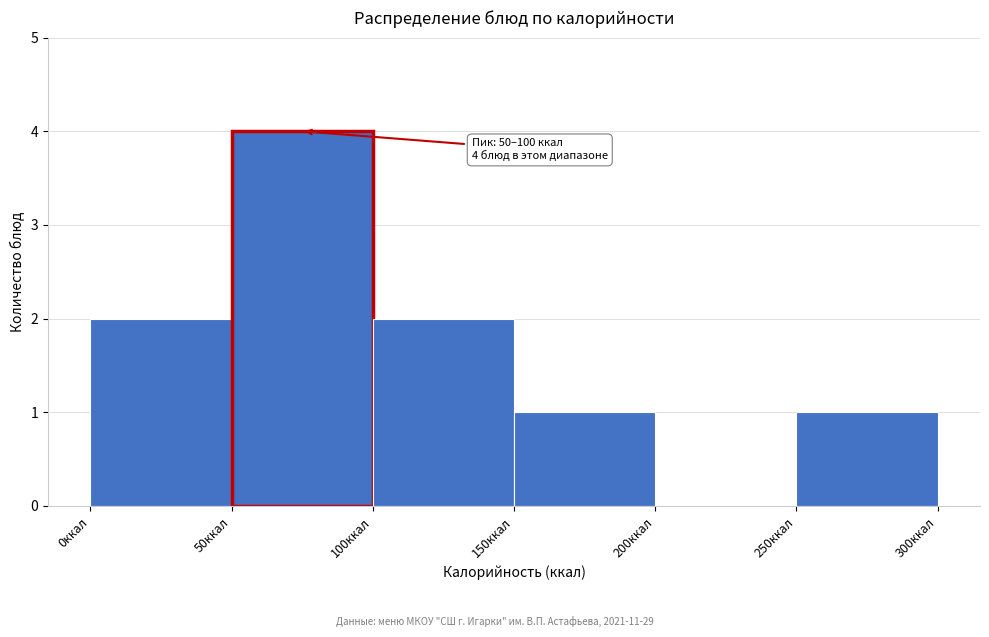

Over which range of the x-axis is the bar tallest?

50 to 100